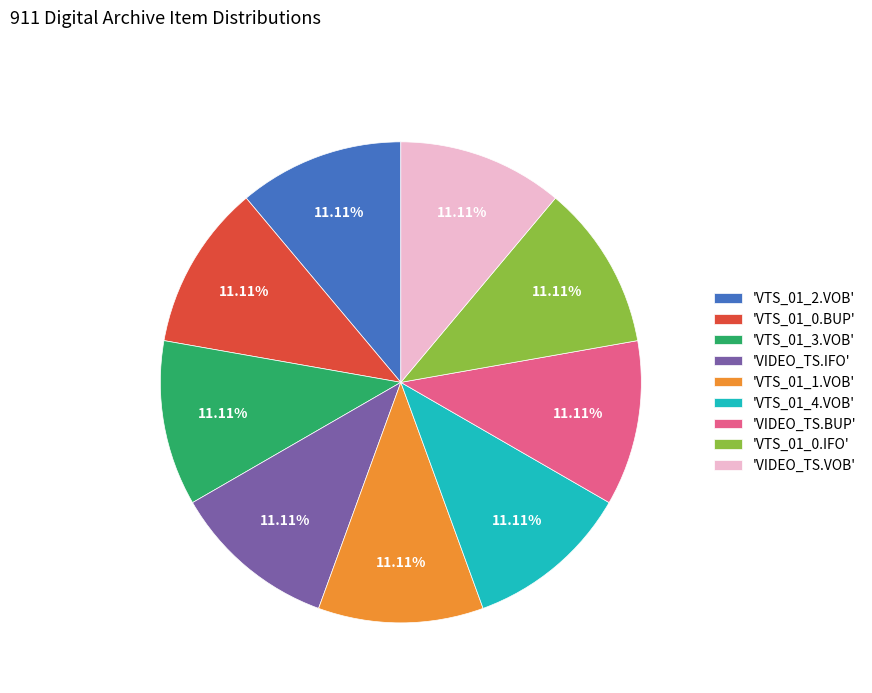

Is 'VTS_01_3.VOB' the majority of the pie?

No